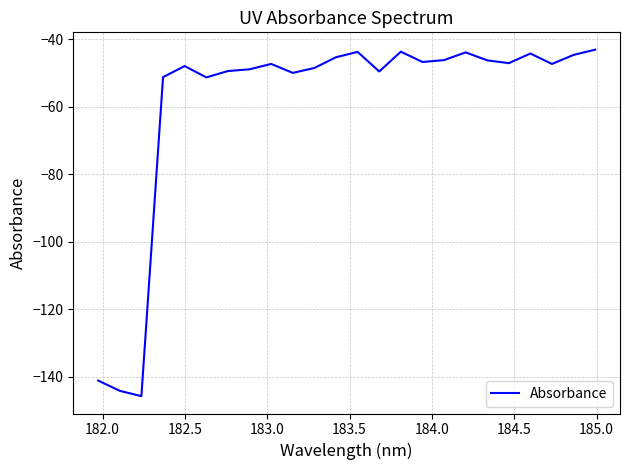

Count the number of data series in this chart.

1